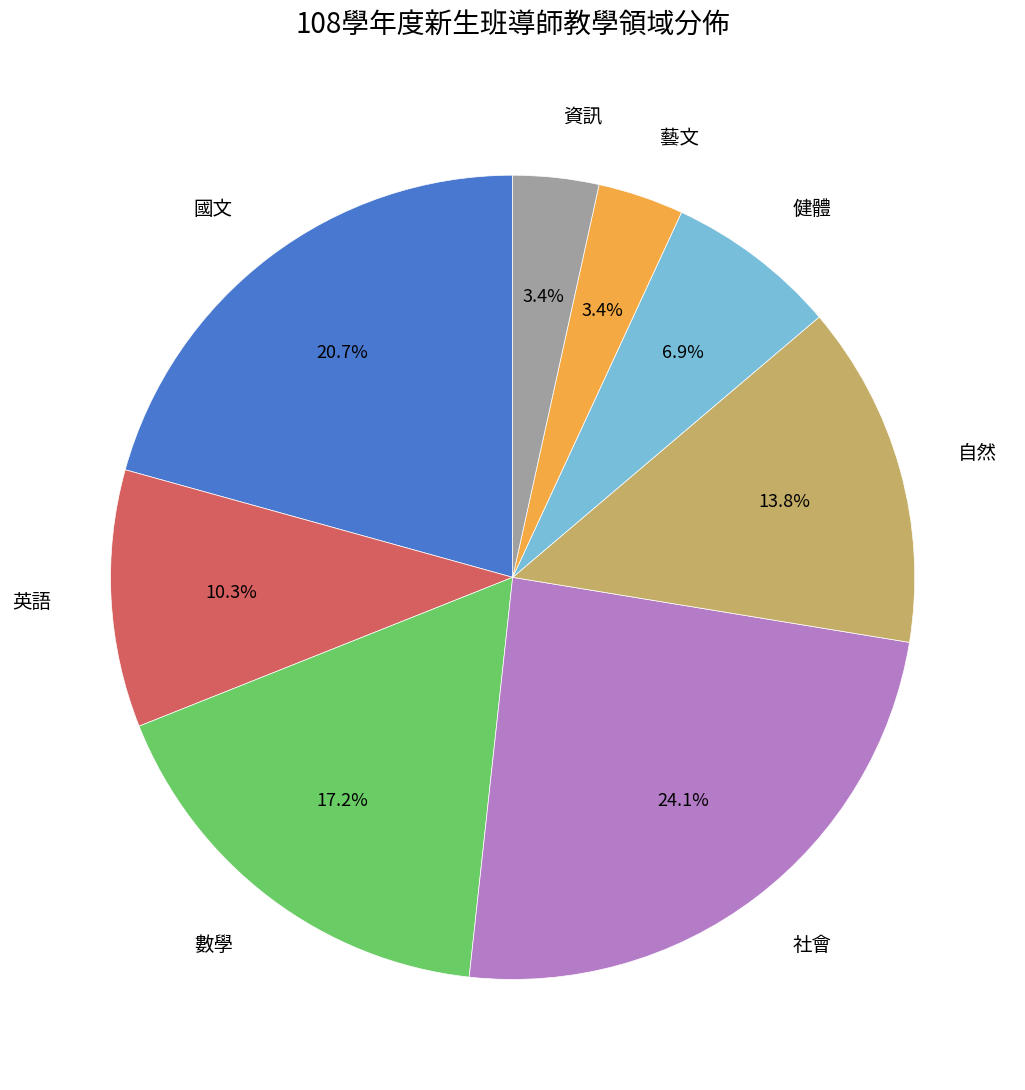

What portion of the pie excludes 自然?

86.2%